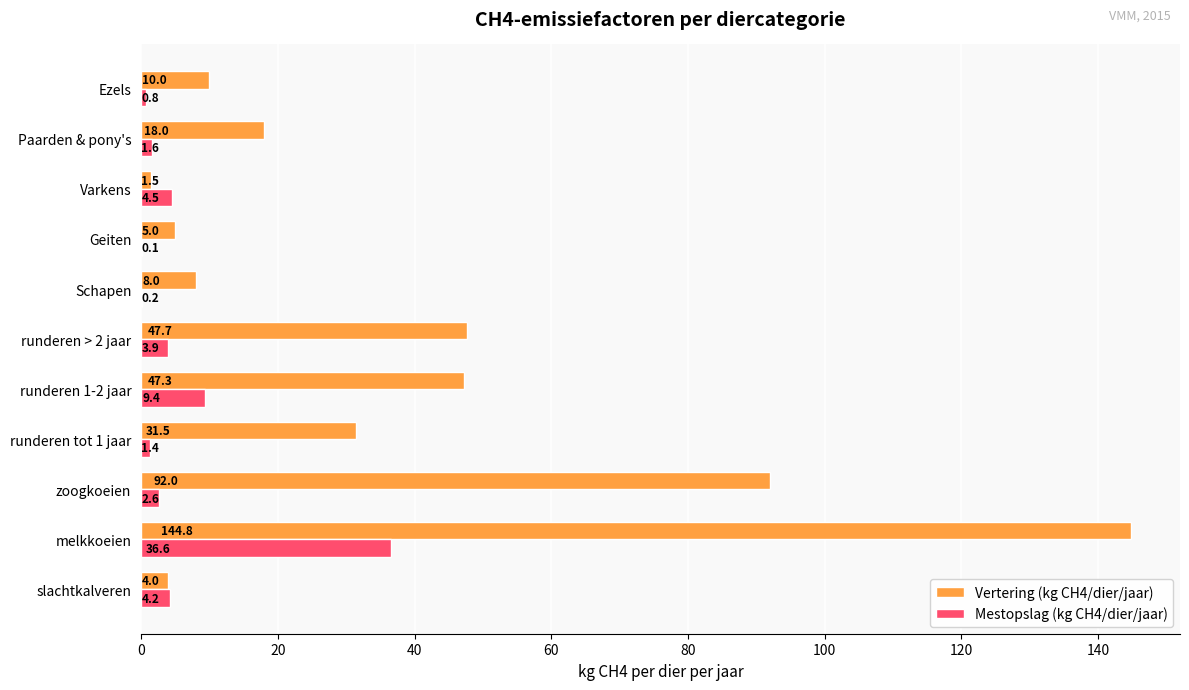

At which category is the sum across all series the highest?

melkkoeien